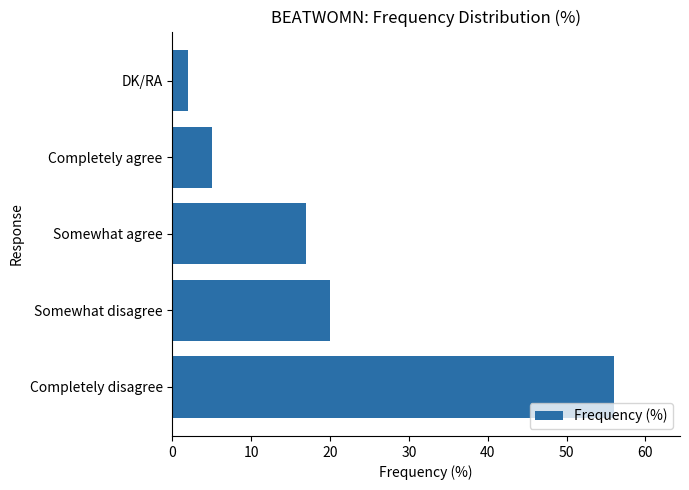

List the labels in order of value, largest first.

Completely disagree, Somewhat disagree, Somewhat agree, Completely agree, DK/RA